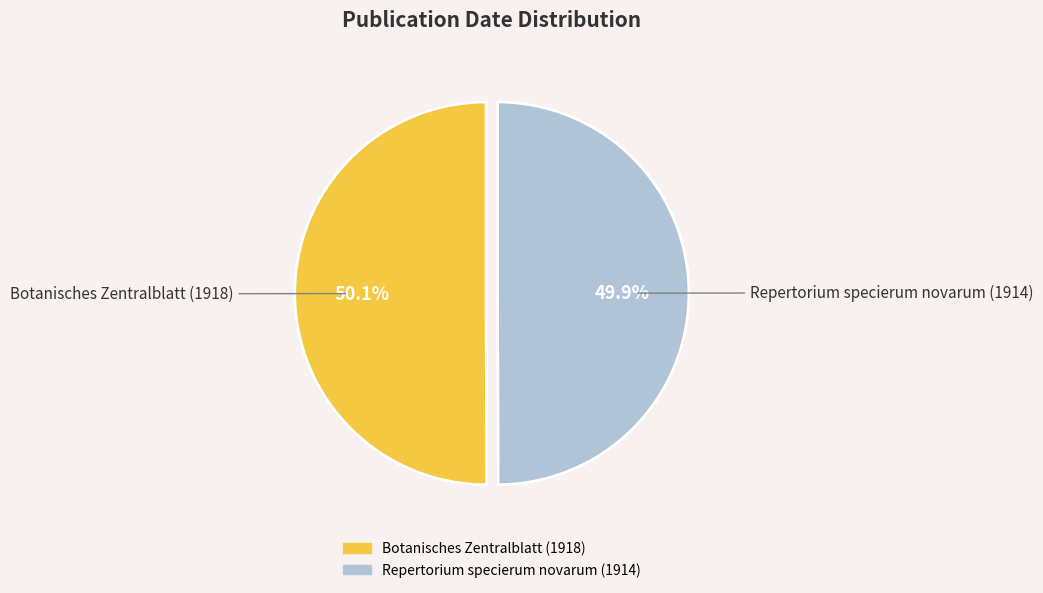

To the nearest percent, what is the combined percentage of Botanisches Zentralblatt (1918) and Repertorium specierum novarum (1914)?

100%